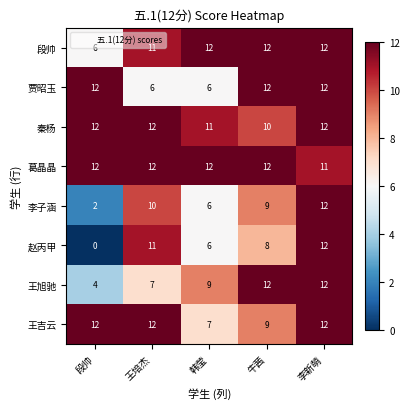

How many categories are shown in the chart?

5